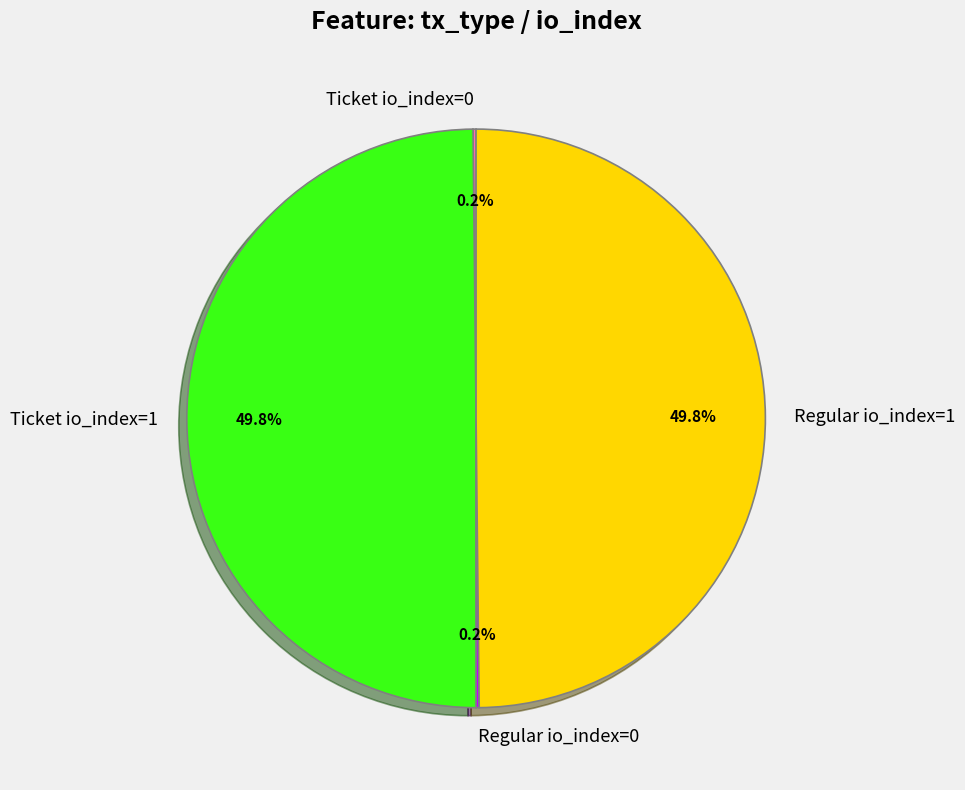

What portion of the pie excludes Ticket io_index=1?

50.2%